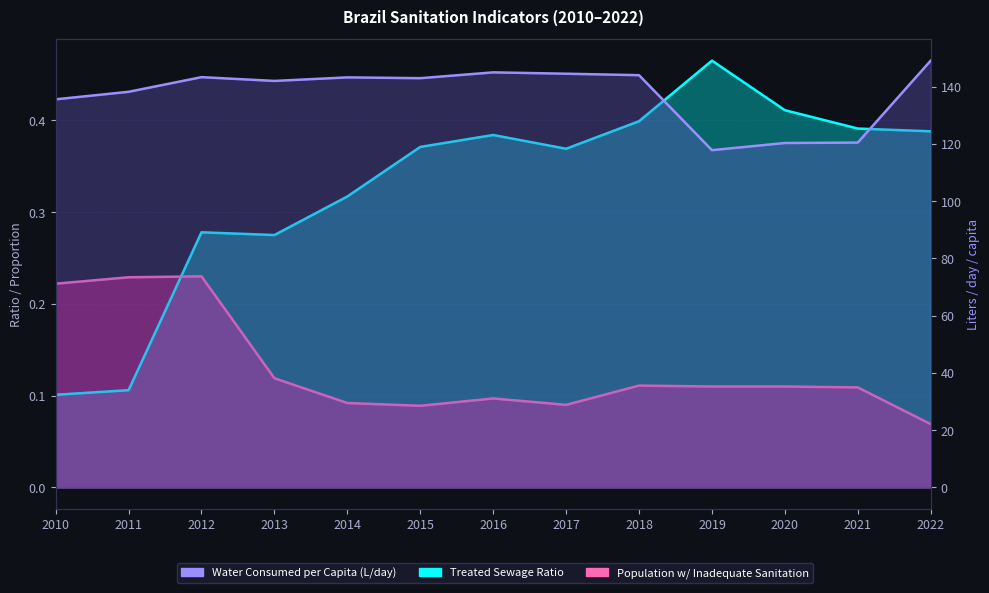

Read the Water Consumed per Capita (L/day) value at 2012.

143.3